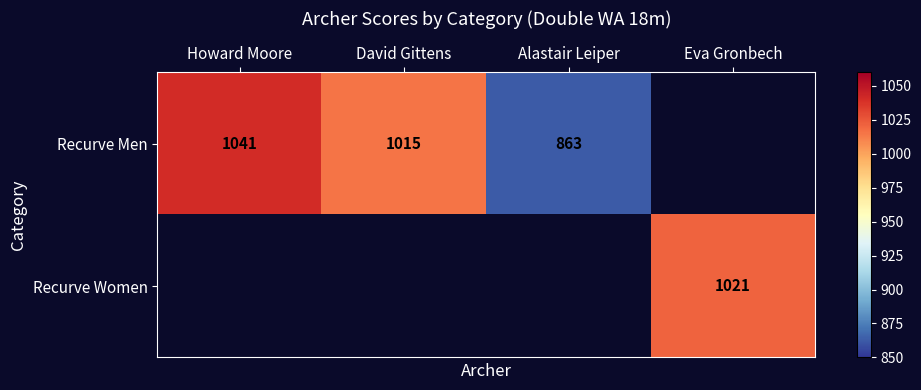

True or false: Recurve Men has a value of 566 at David Gittens.

False